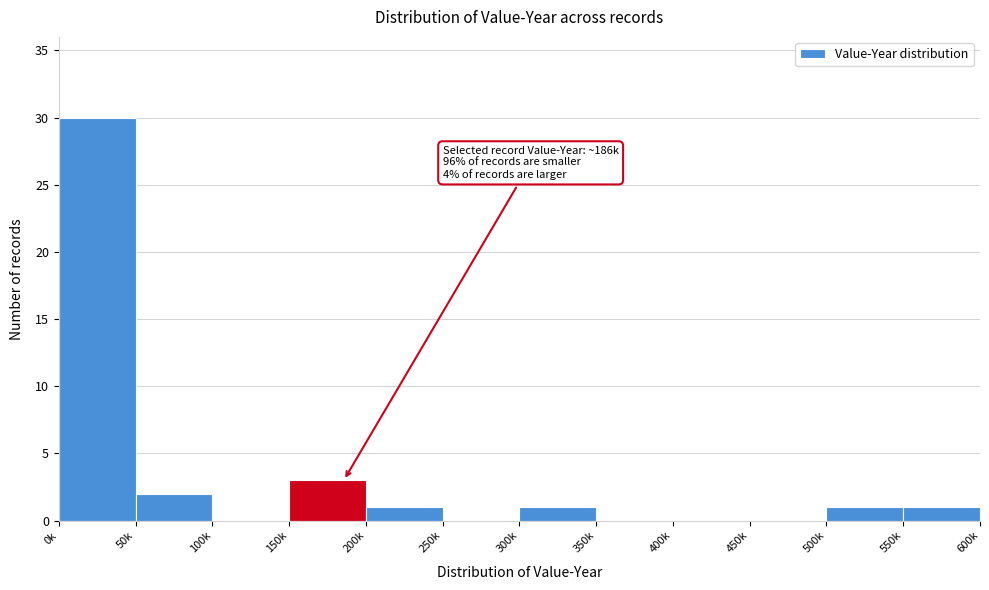

Reading left to right, extract all data points from this chart.

0k=30	50k=2	100k=0	150k=3	200k=1	250k=0	300k=1	350k=0	400k=0	450k=0	500k=1	550k=1